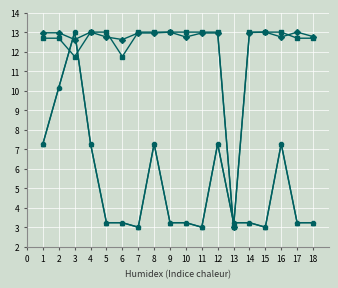

Does the chart have visible grid lines?

Yes